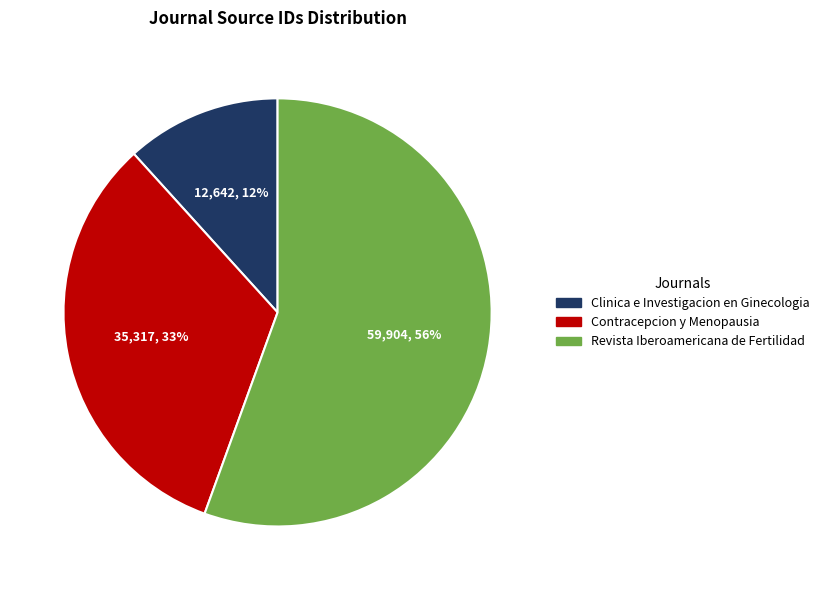

Rank the categories by value from highest to lowest.

Revista Iberoamericana de Fertilidad, Contracepcion y Menopausia, Clinica e Investigacion en Ginecologia